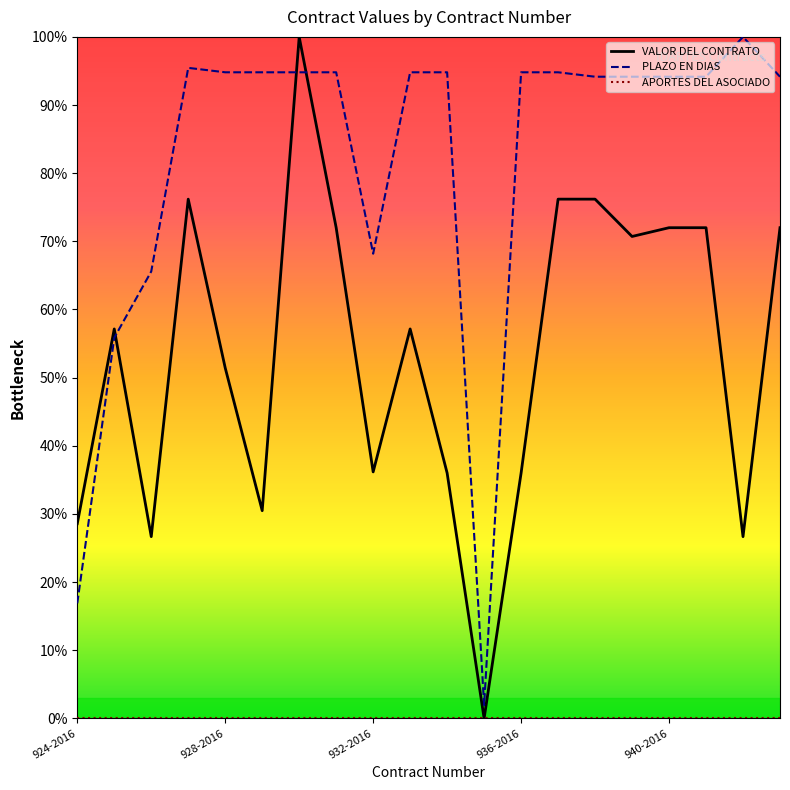

Reading right to left, list all the values displayed in this chart.

VALOR DEL CONTRATO: 943-2016=0.7	942-2016=0.3	941-2016=0.7	940-2016=0.7	939-2016=0.7	938-2016=0.8	937-2016=0.8	936-2016=0.4	935-2016=0.0	934-2016=0.4	933-2016=0.6	932-2016=0.4	931-2016=0.7	930-2016=1.0	929-2016=0.3	928-2016=0.5	927-2016=0.8	926-2016=0.3	925-2016=0.6	924-2016=0.3
PLAZO EN DIAS: 943-2016=0.9	942-2016=1.0	941-2016=0.9	940-2016=0.9	939-2016=0.9	938-2016=0.9	937-2016=0.9	936-2016=0.9	935-2016=0.0	934-2016=0.9	933-2016=0.9	932-2016=0.7	931-2016=0.9	930-2016=0.9	929-2016=0.9	928-2016=0.9	927-2016=1.0	926-2016=0.7	925-2016=0.6	924-2016=0.2